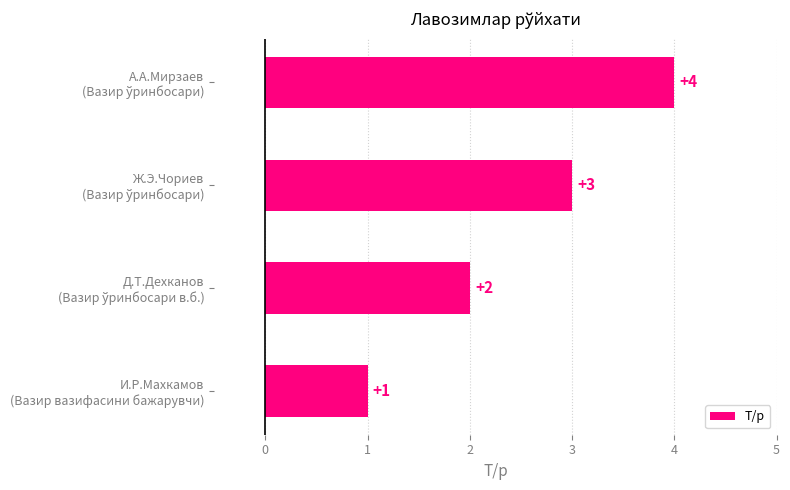

What is the greatest value displayed?

4